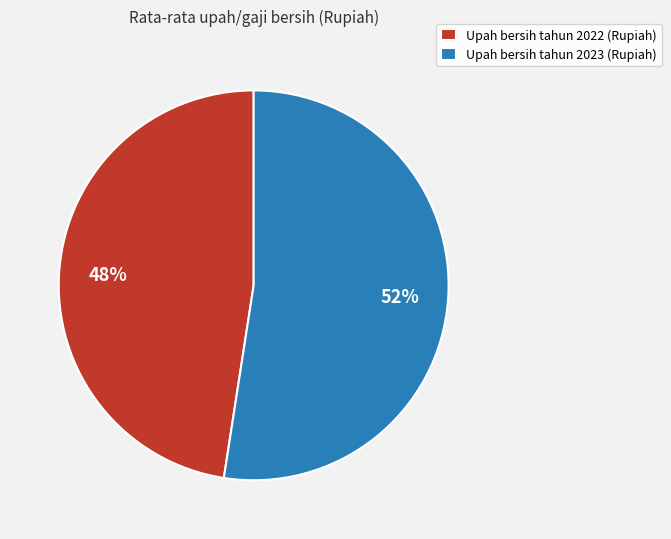

Rank the categories by value from highest to lowest.

Upah bersih tahun 2023 (Rupiah), Upah bersih tahun 2022 (Rupiah)